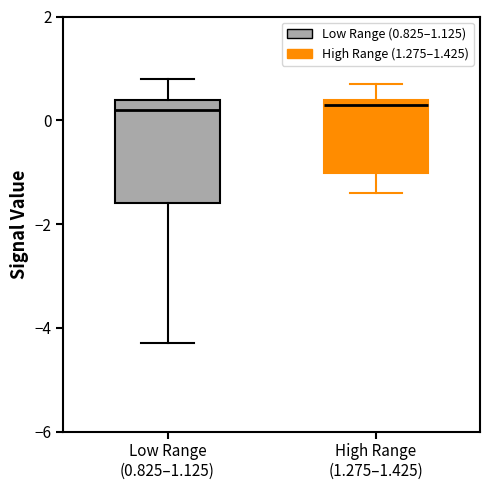

Reading left to right, read every box against the y-axis: the position of its median line, the range the box covers, and the ends of its whiskers. The values are not printed on the chart, so give them approximately, as read against the axis.

Low Range (0.825–1.125): median 0.2, box -1.6 to 0.4, whiskers -4.2 to 0.8
High Range (1.275–1.425): median 0.4 (just below the box's upper edge), box -1.0 to 0.4, whiskers -1.4 to 0.8